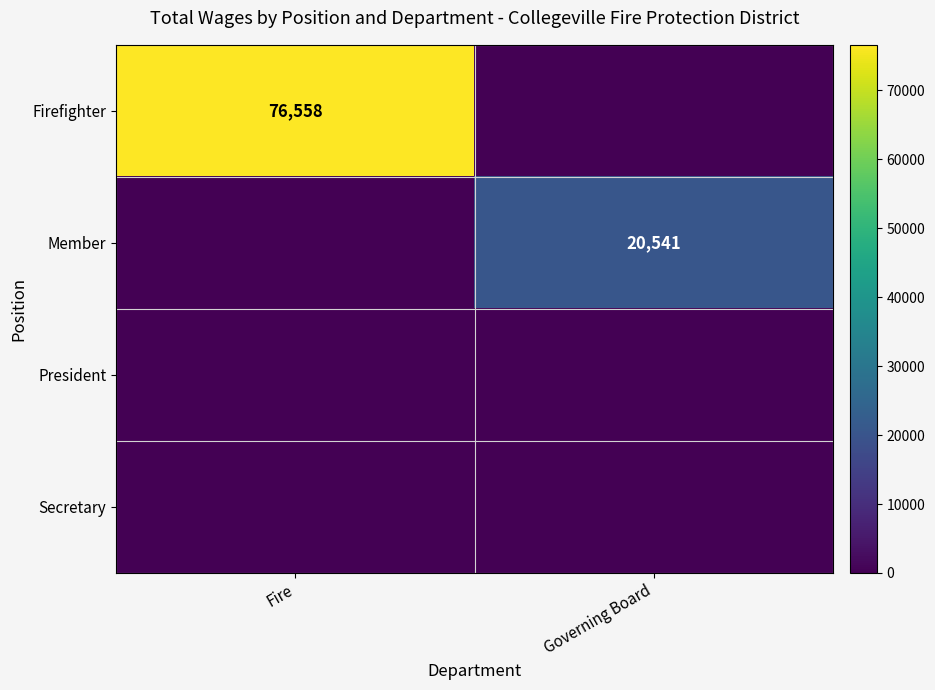

What is the difference between the Member values at Governing Board and Fire?

20541